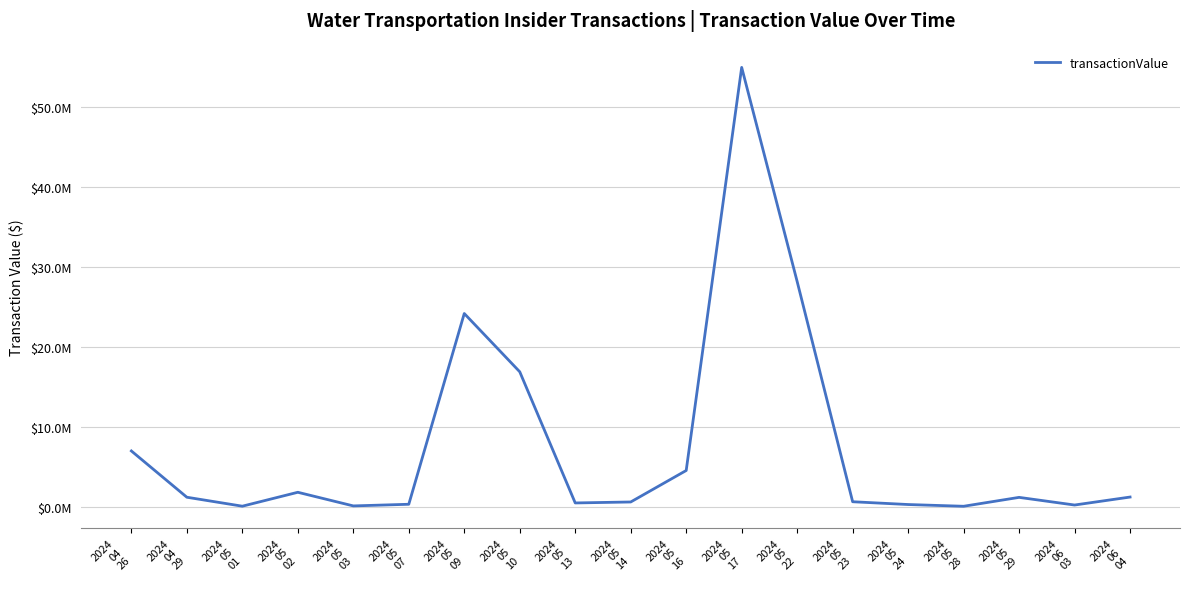

What is the label of the 11th point from the left?

2024
05
16